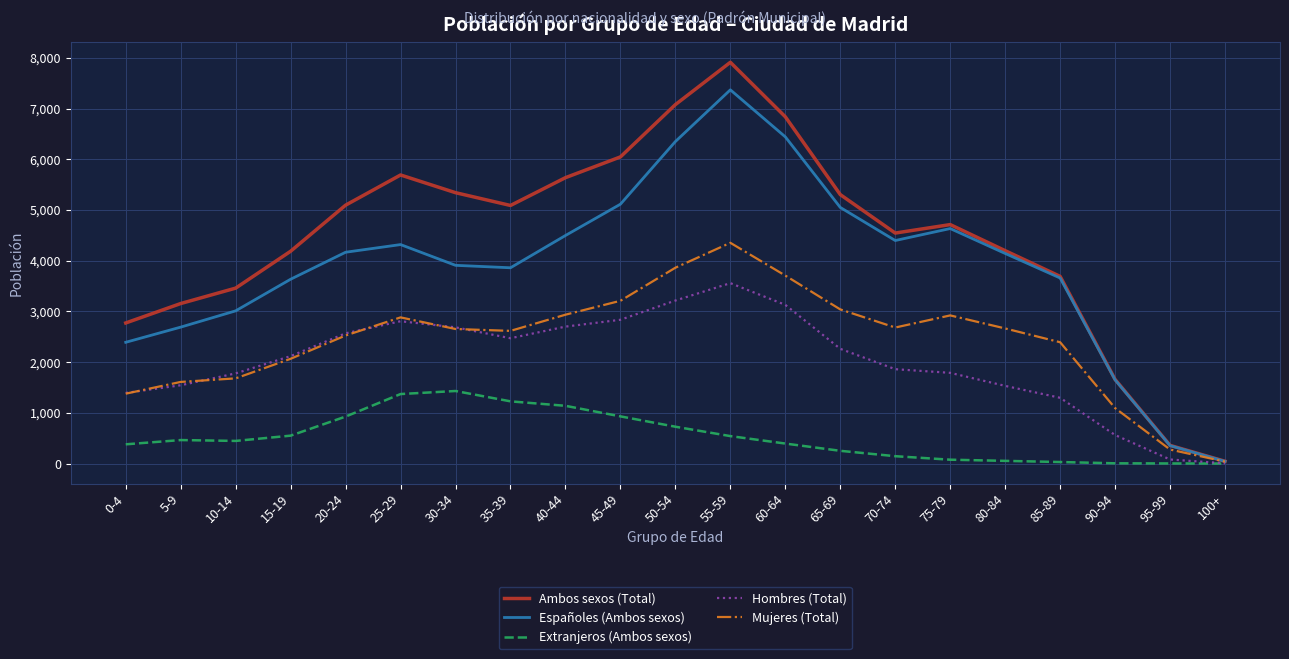

Which series changed the most between 0-4 and 45-49?

Ambos sexos (Total)